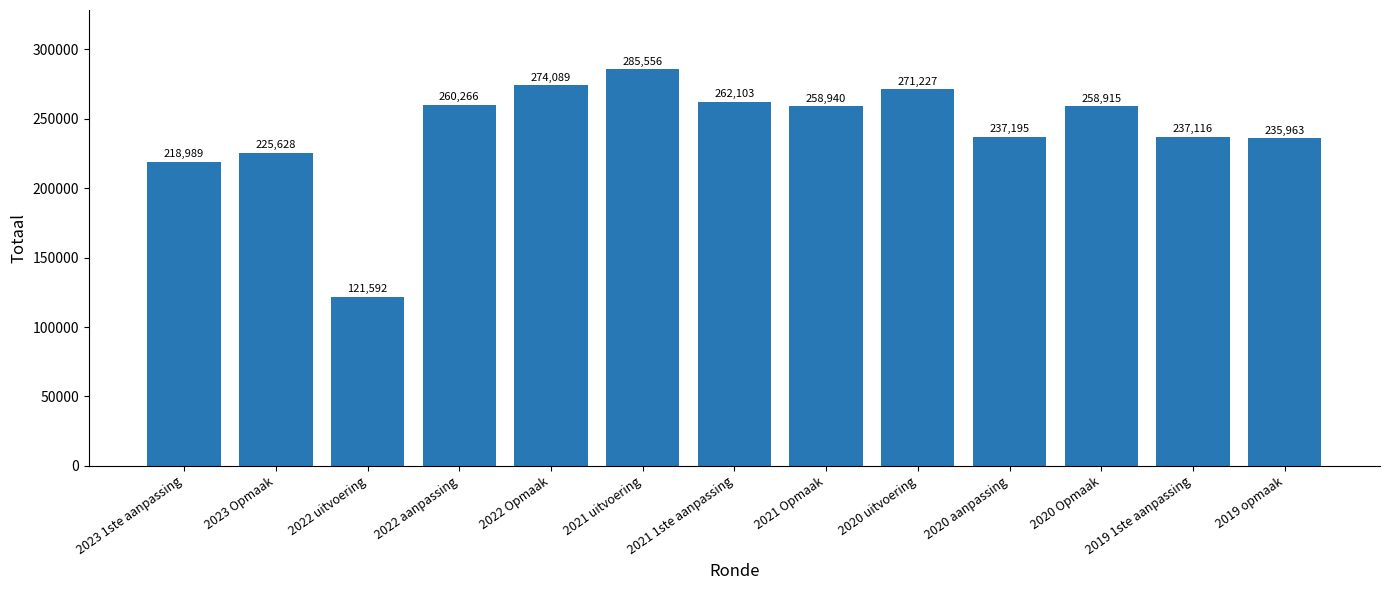

What position from the left is 2023 1ste aanpassing?

1